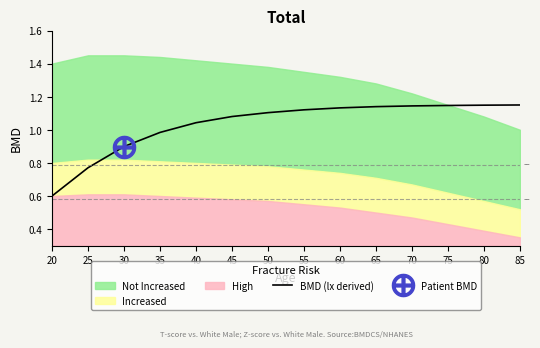

What is the average value?

1.0